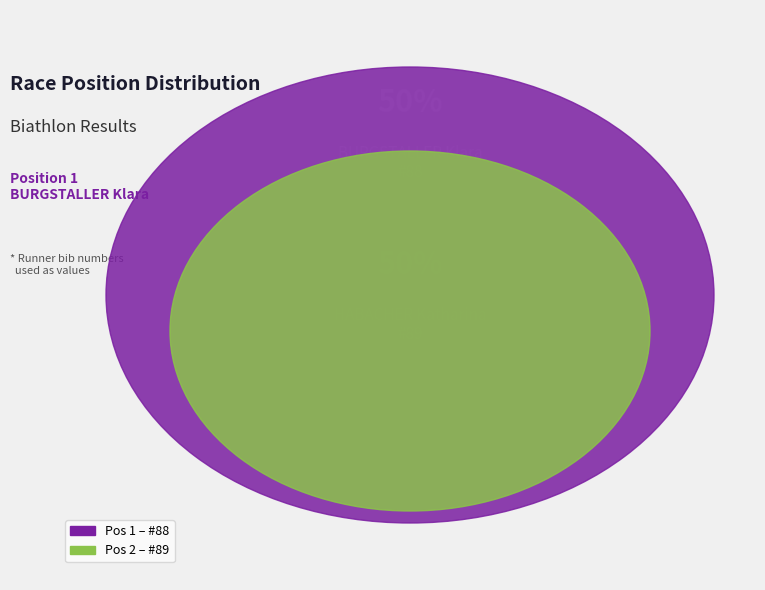

Which slice is the largest?

2